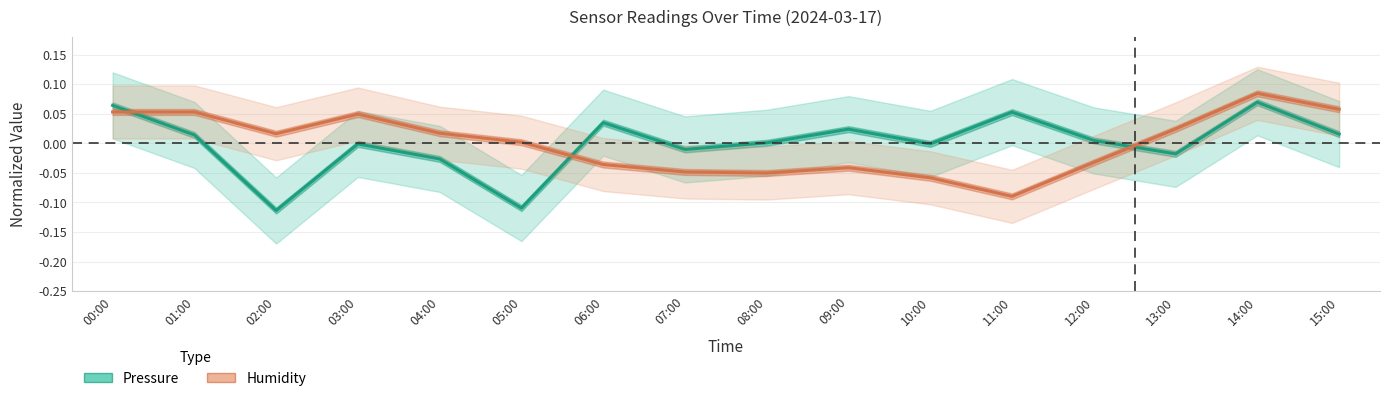

Between which two adjacent categories do Pressure (normalized) and Humidity (normalized) first intersect?

00:00 and 01:00